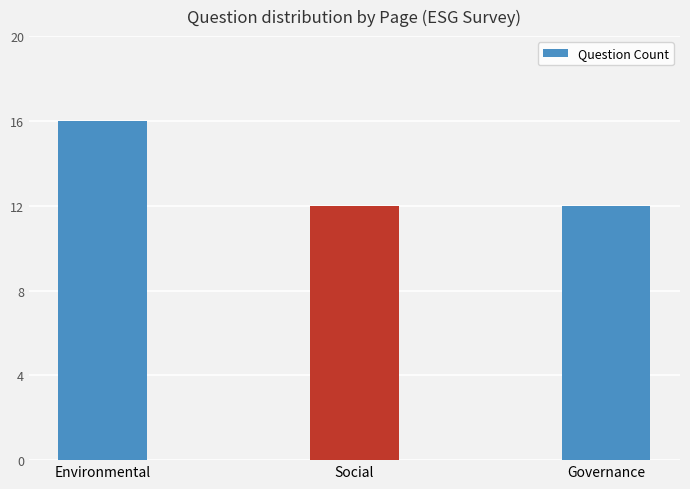

Reading left to right, what are all the values shown in this chart?

Environmental=16	Social=12	Governance=12